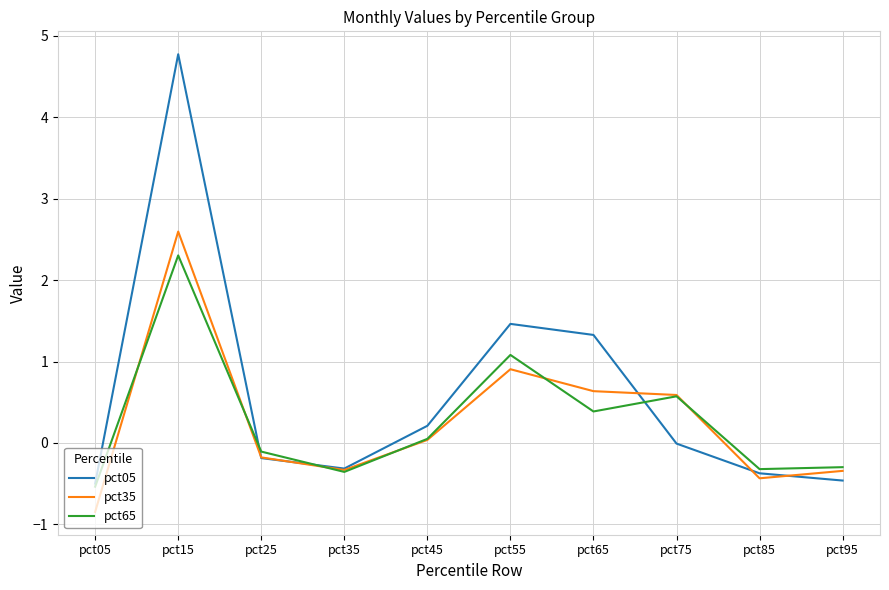

Rank the series by their maximum value, from highest to lowest.

pct05, pct35, pct65